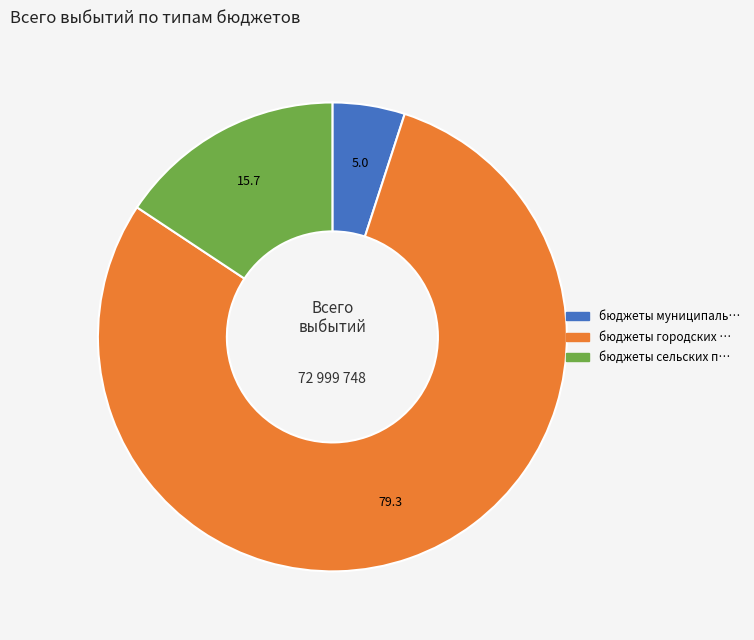

Does any single category account for the majority?

Yes